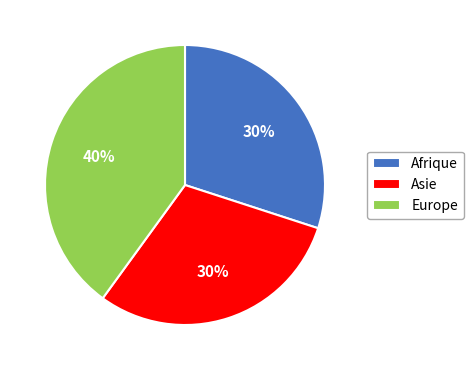

Which category has the biggest portion of the pie?

Europe